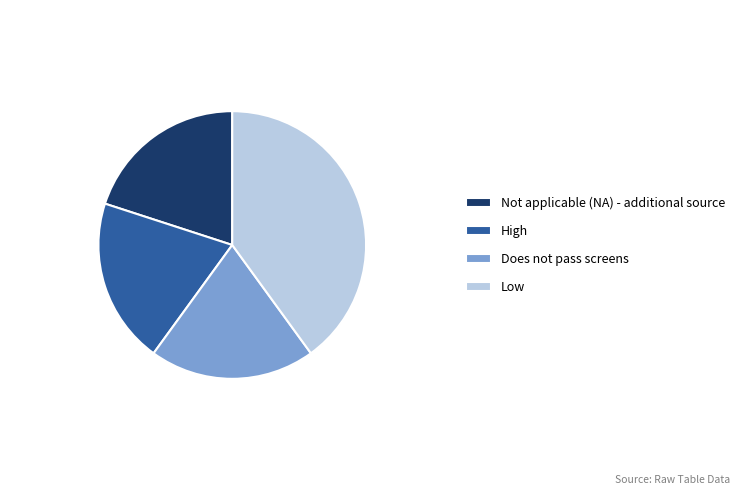

Which slice is the largest?

Low